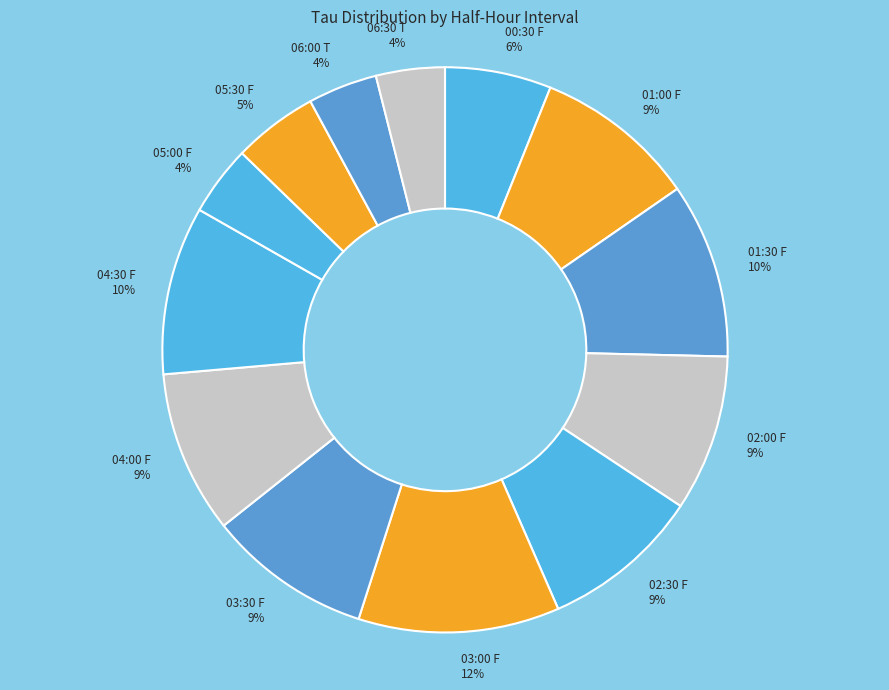

Is the sum of 04:00 F and 01:00 F greater than half?

No